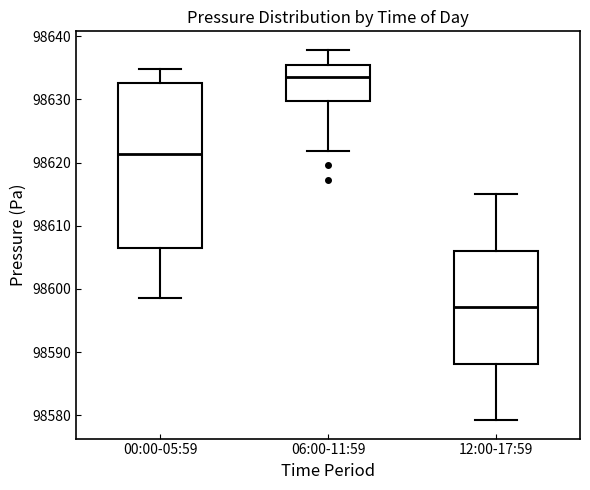

Reading left to right, read every box against the y-axis: the position of its median line, the range the box covers, and the ends of its whiskers. The values are not printed on the chart, so give them approximately, as read against the axis.

00:00-05:59: median 98621, box 98607 to 98633, whiskers 98599 to 98635
06:00-11:59: median 98634, box 98630 to 98635, whiskers 98622 to 98638
12:00-17:59: median 98597, box 98588 to 98606, whiskers 98579 to 98615